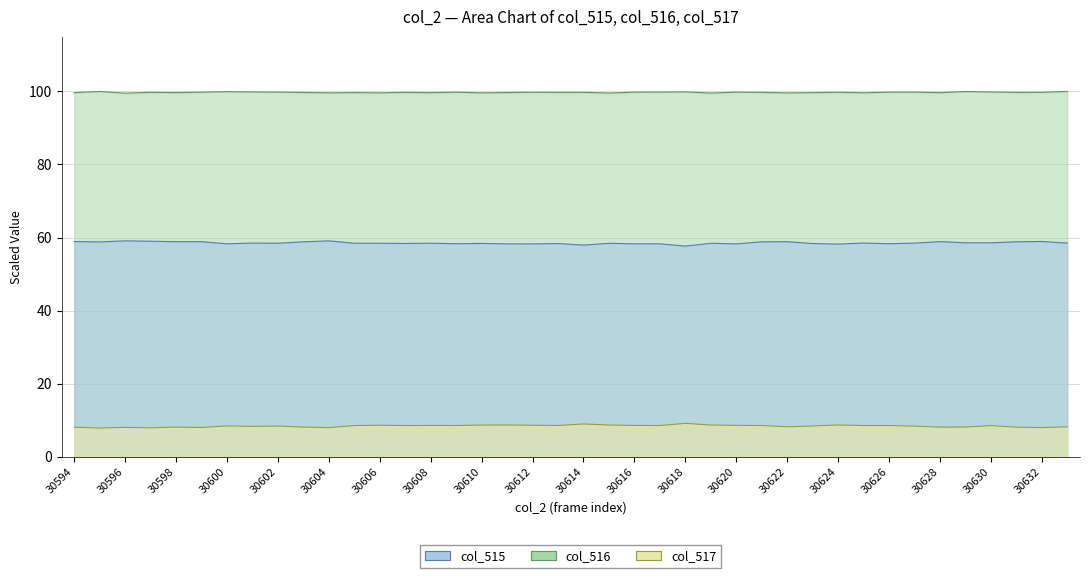

What is the approximate value of col_516 at 30623?

99.7